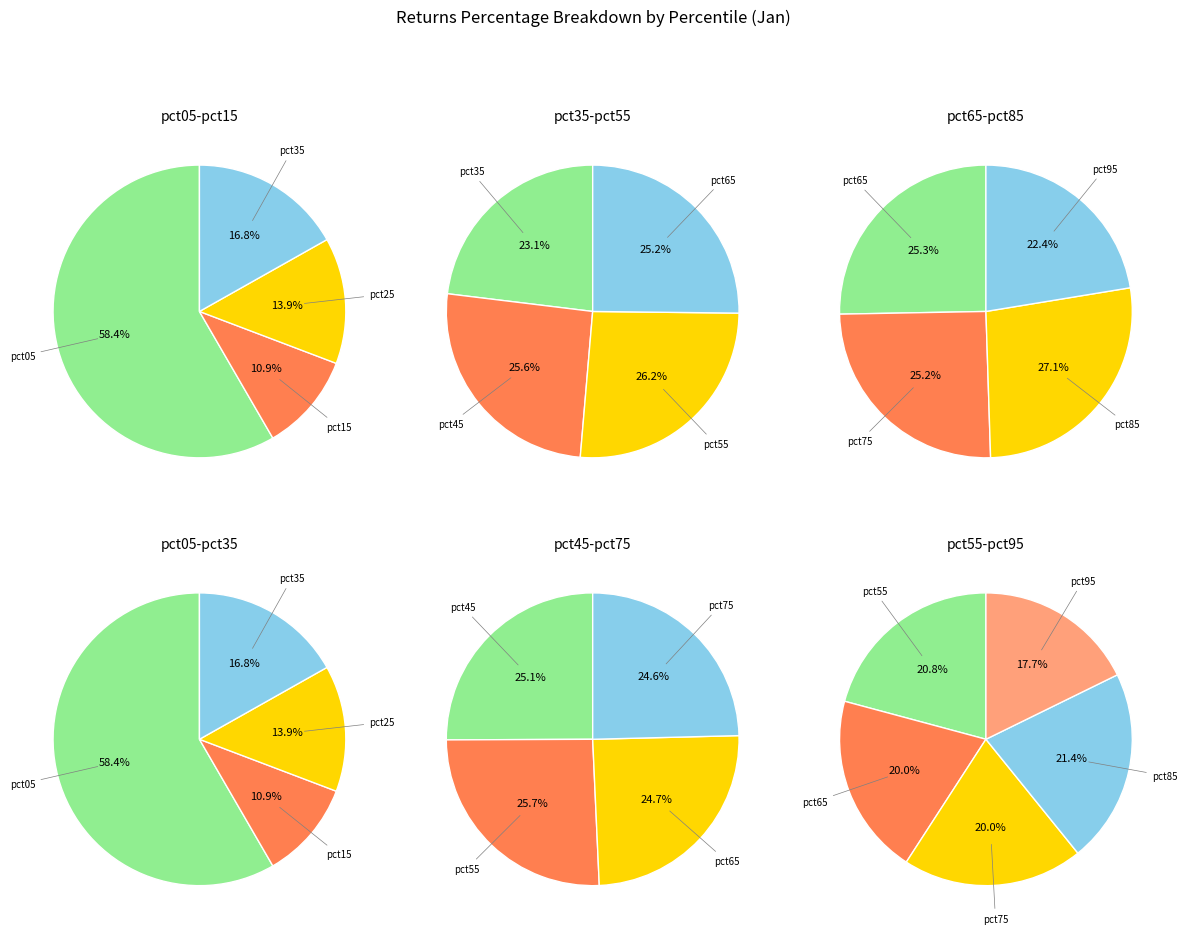

How many segments does this pie chart have?

10